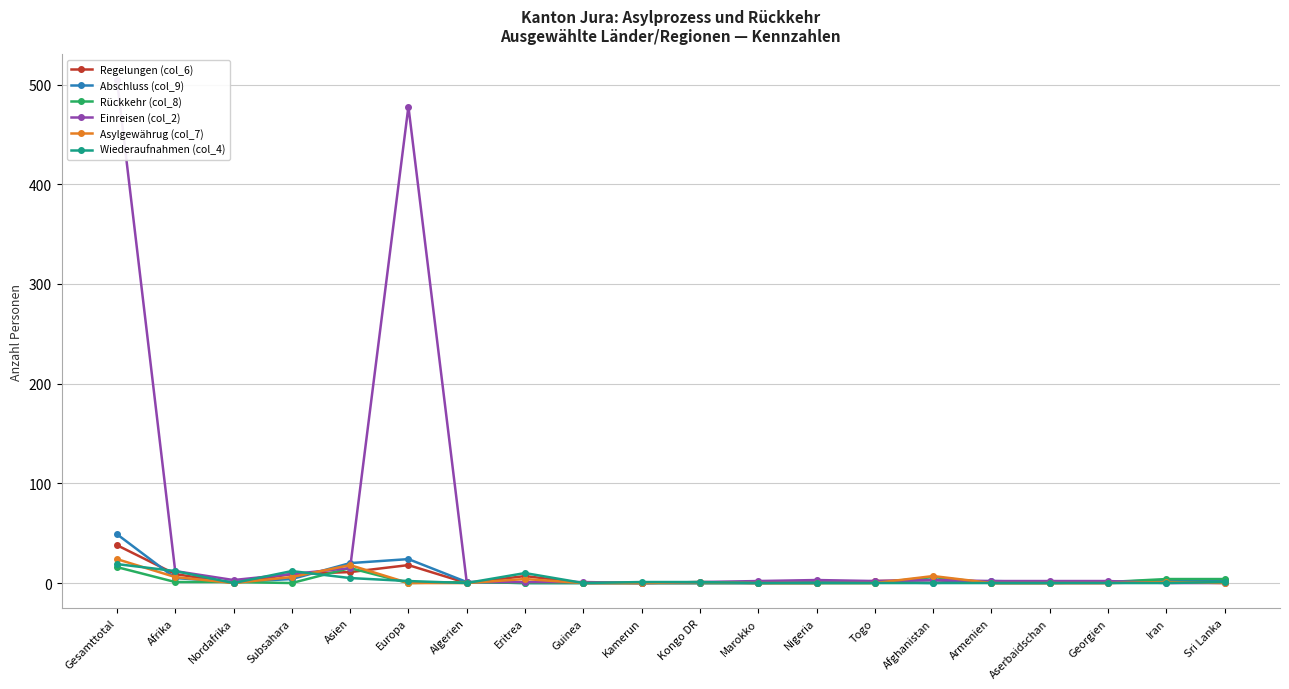

Reading left to right, transcribe all the data shown in this chart.

Regelungen (col_6): 38	9	0	9	11	18	0	7	0	0	0	0	0	2	3	0	0	0	2	1
Abschluss (col_9): 49	5	1	4	20	24	1	0	0	0	0	0	1	1	0	2	1	1	3	3
Rückkehr (col_8): 16	1	1	0	15	0	1	0	0	0	0	0	0	0	6	0	0	1	4	4
Einreisen (col_2): 505	12	3	9	15	478	1	1	1	0	1	2	3	2	3	2	2	2	0	0
Asylgewährug (col_7): 24	6	0	6	18	0	0	4	0	0	1	0	0	0	7	0	0	0	1	0
Wiederaufnahmen (col_4): 19	12	0	12	5	2	0	10	0	1	1	0	0	0	0	0	0	0	0	1